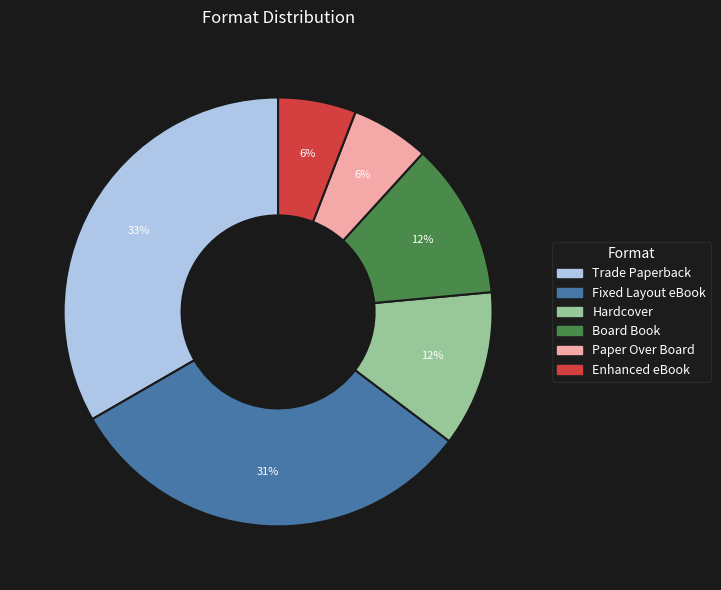

Is Hardcover the majority of the pie?

No